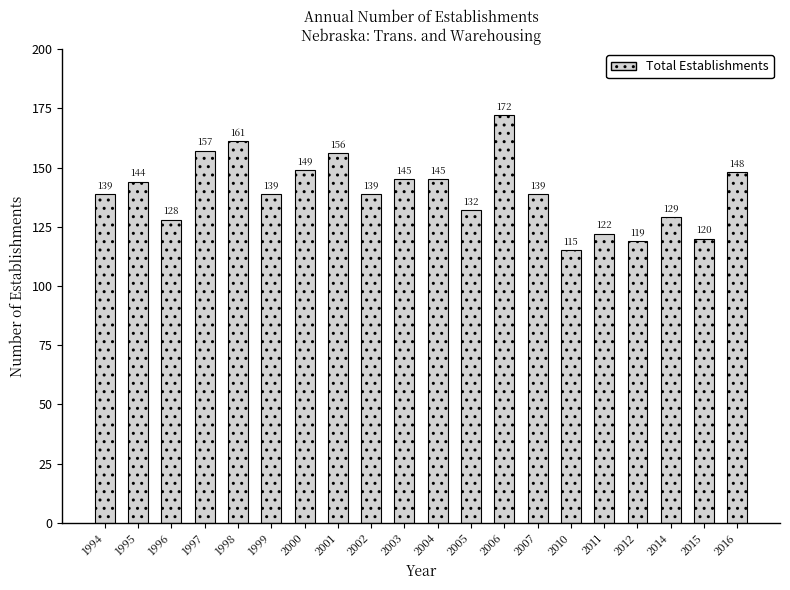

What is the sum of the values at 2015 and 2010?

235